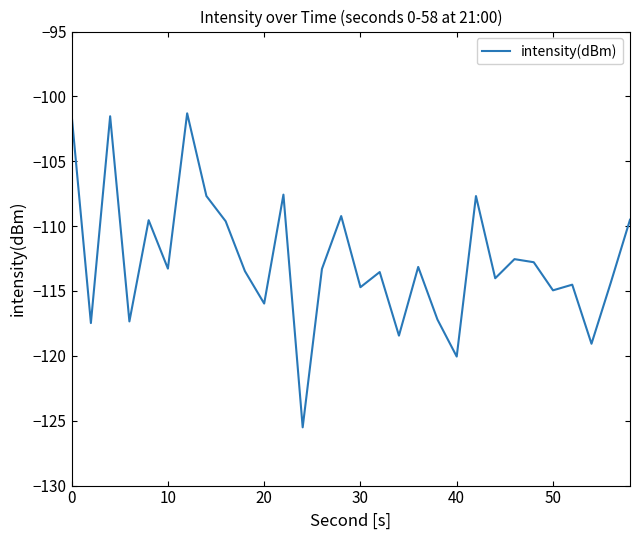

How many interior local valleys (lower than both neighbors) does the data have?

11